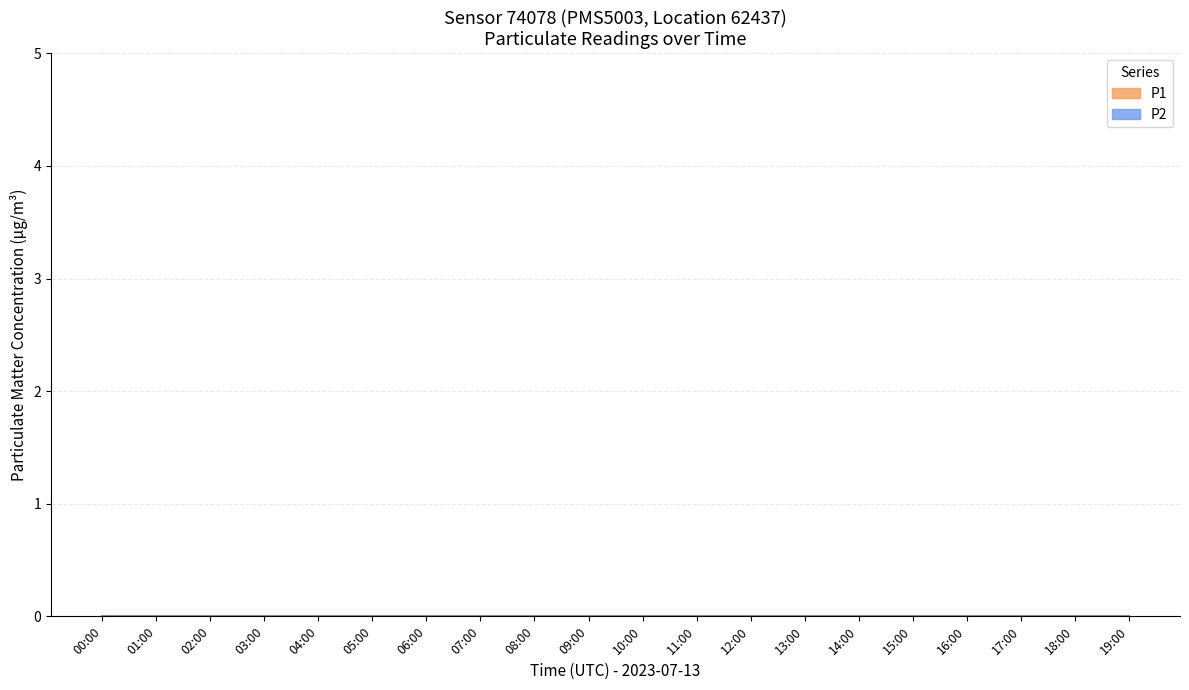

What are all the series names shown in the legend?

P1, P2